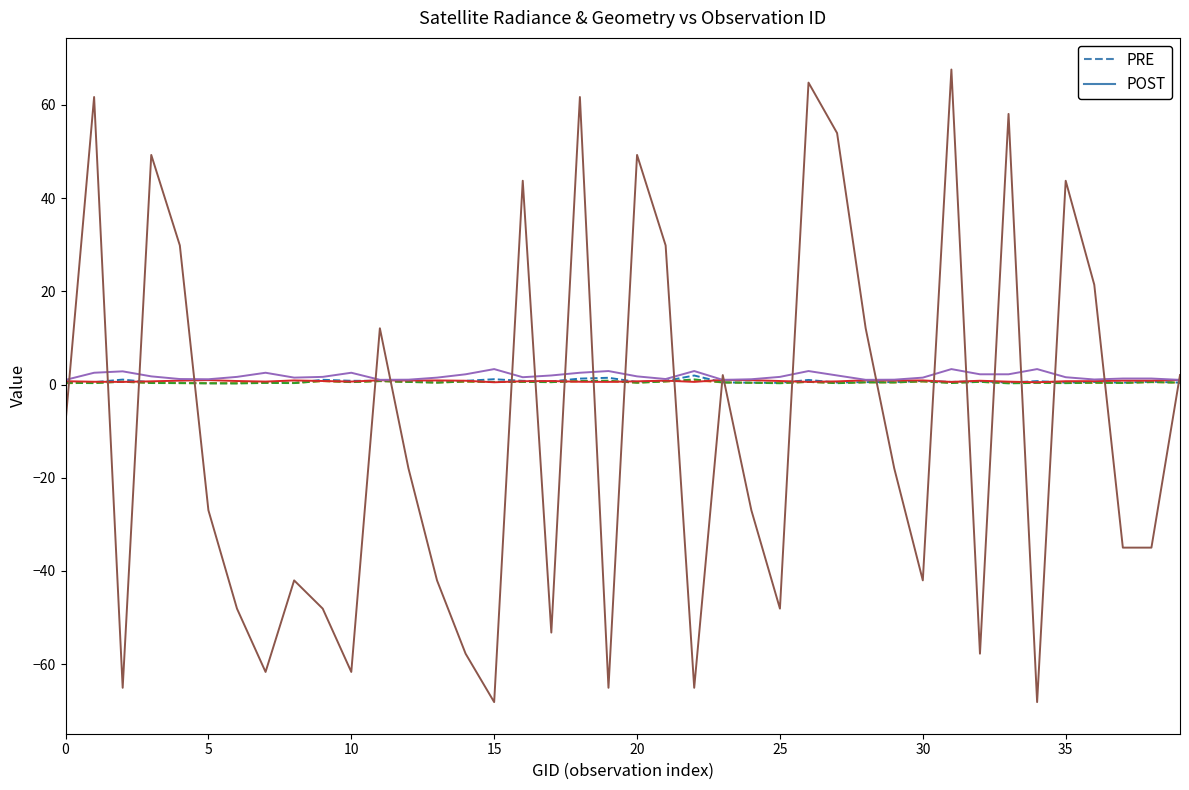

What is the greatest value displayed?

67.6